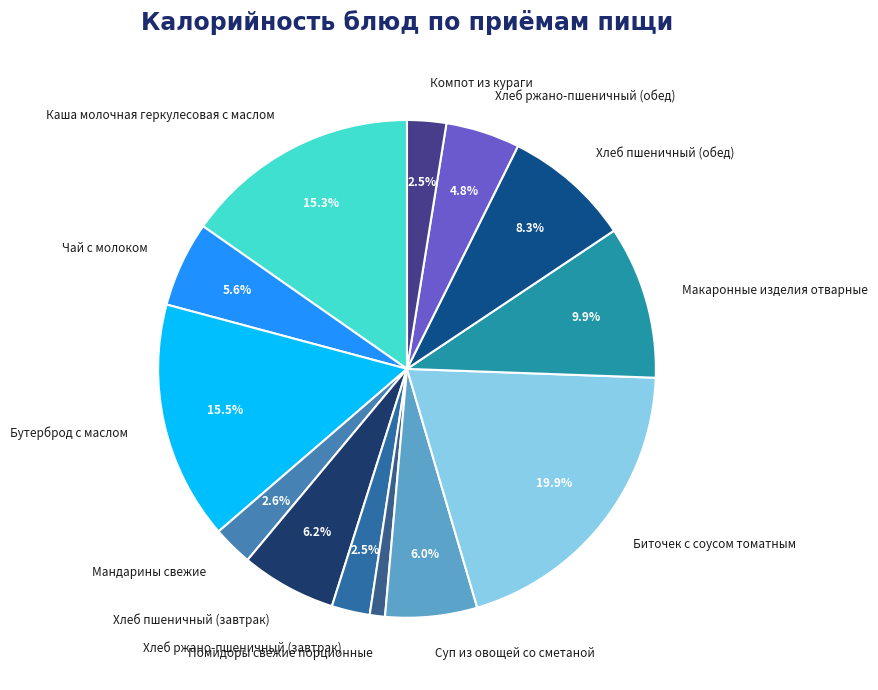

Which category has the biggest portion of the pie?

Биточек с соусом томатным